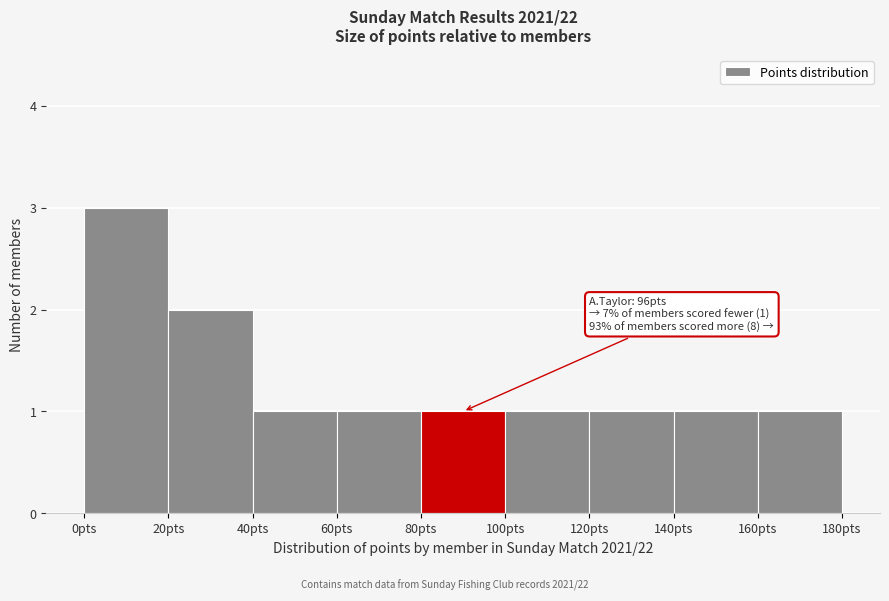

Which range on the x-axis has the tallest bar?

0 to 20